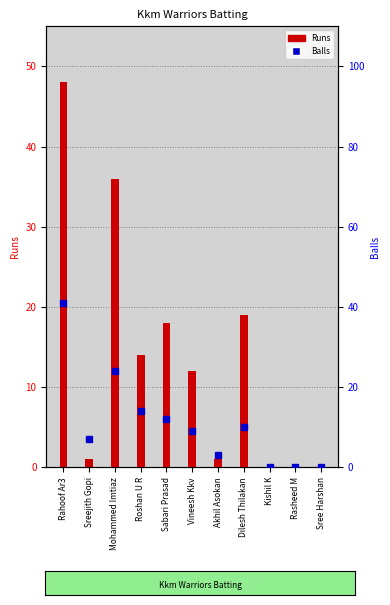

Rank the series by their average value, from highest to lowest.

Runs, Balls